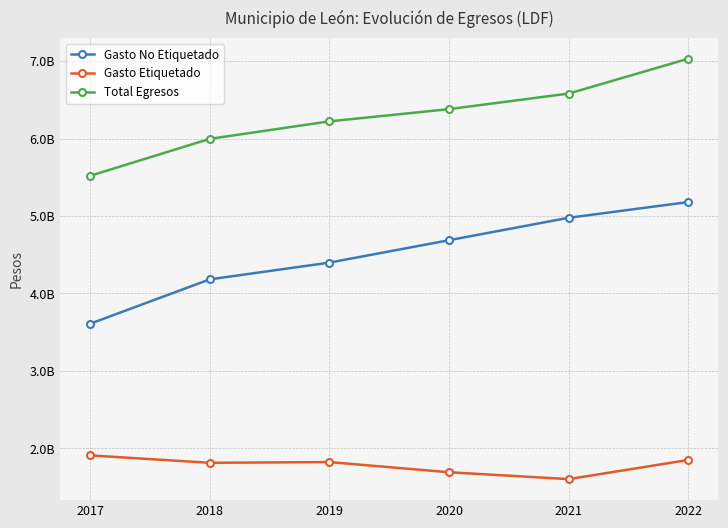

What value does the Gasto Etiquetado series have at 2020?

1692176785.0